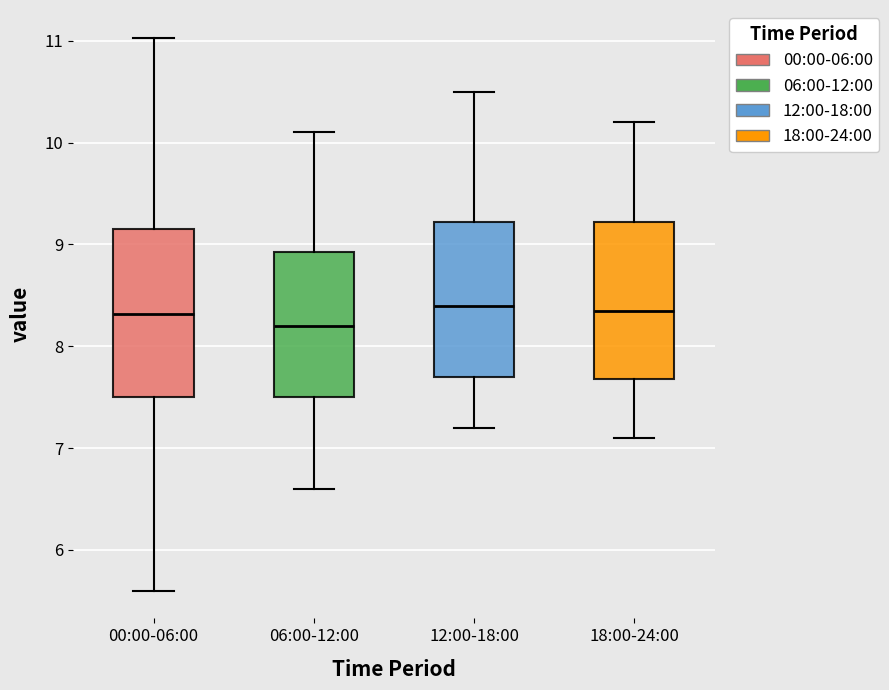

Which box is the tallest, from its lower edge to its upper edge?

00:00-06:00